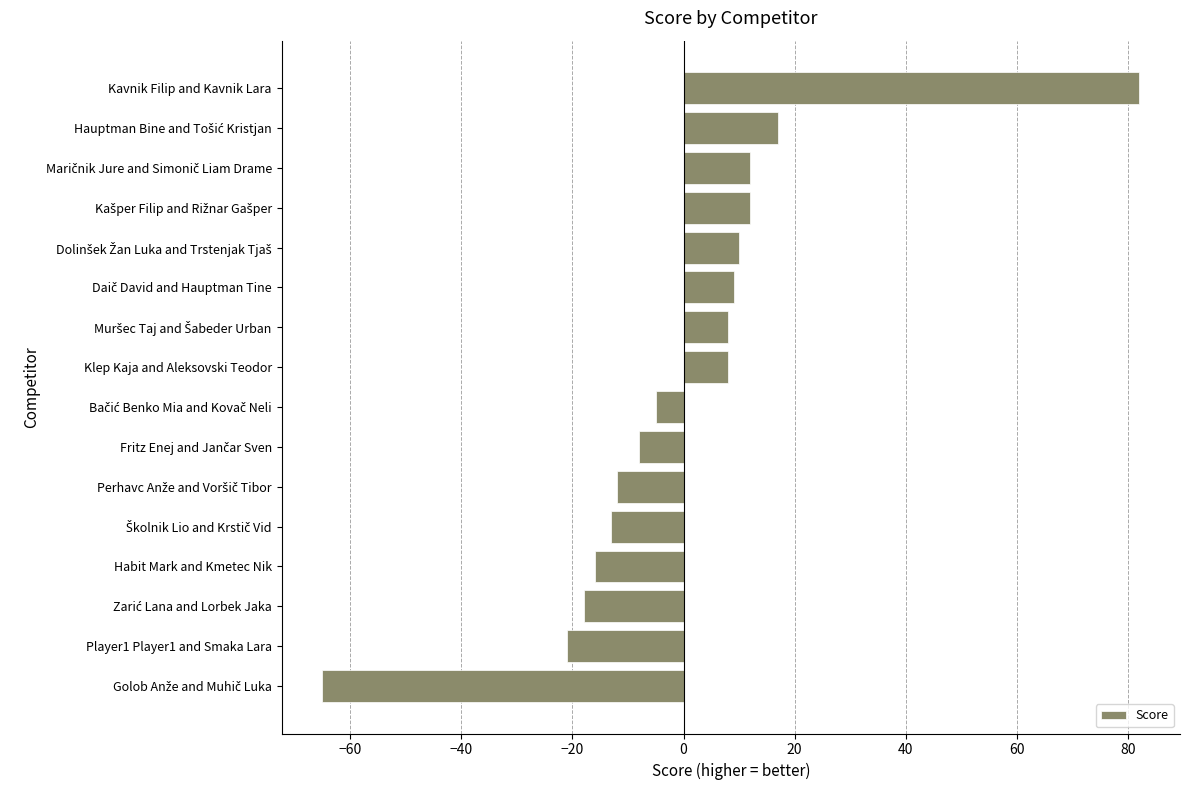

What is the smallest value displayed?

-65